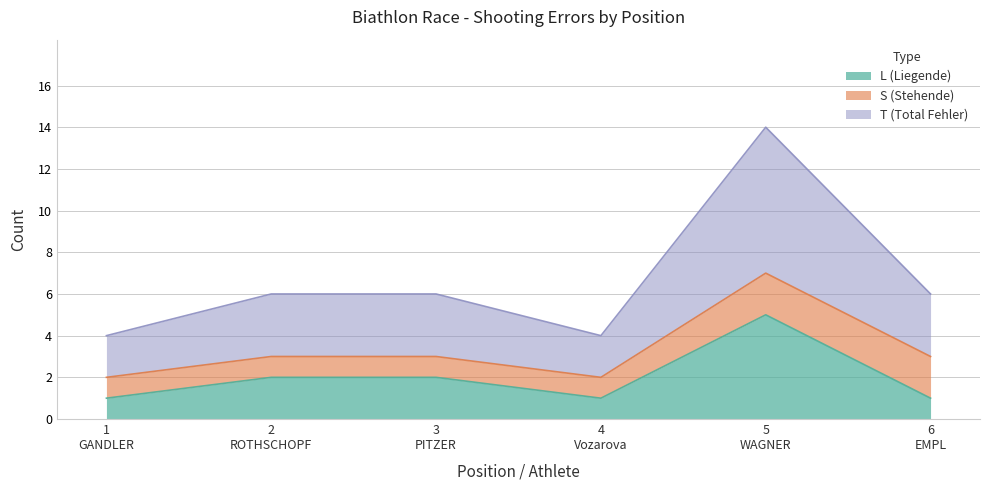

Rank the categories by L (Liegende) value from highest to lowest.

5
WAGNER, 2
ROTHSCHOPF, 3
PITZER, 1
GANDLER, 4
Vozarova, 6
EMPL